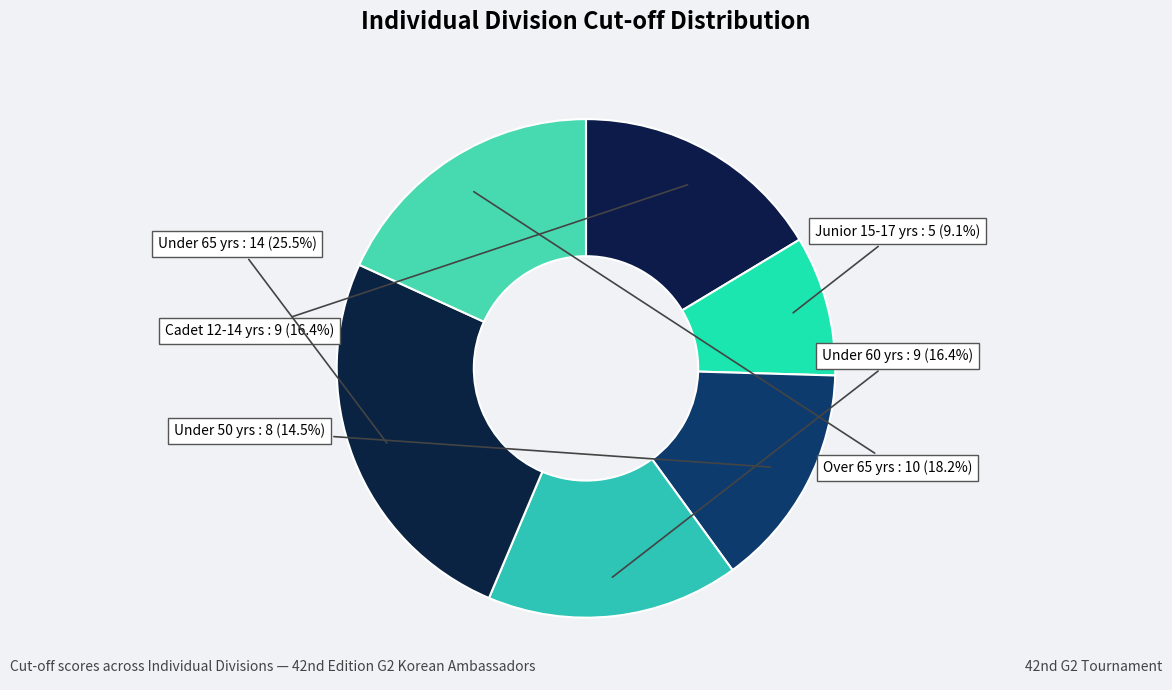

How many segments does this pie chart have?

6